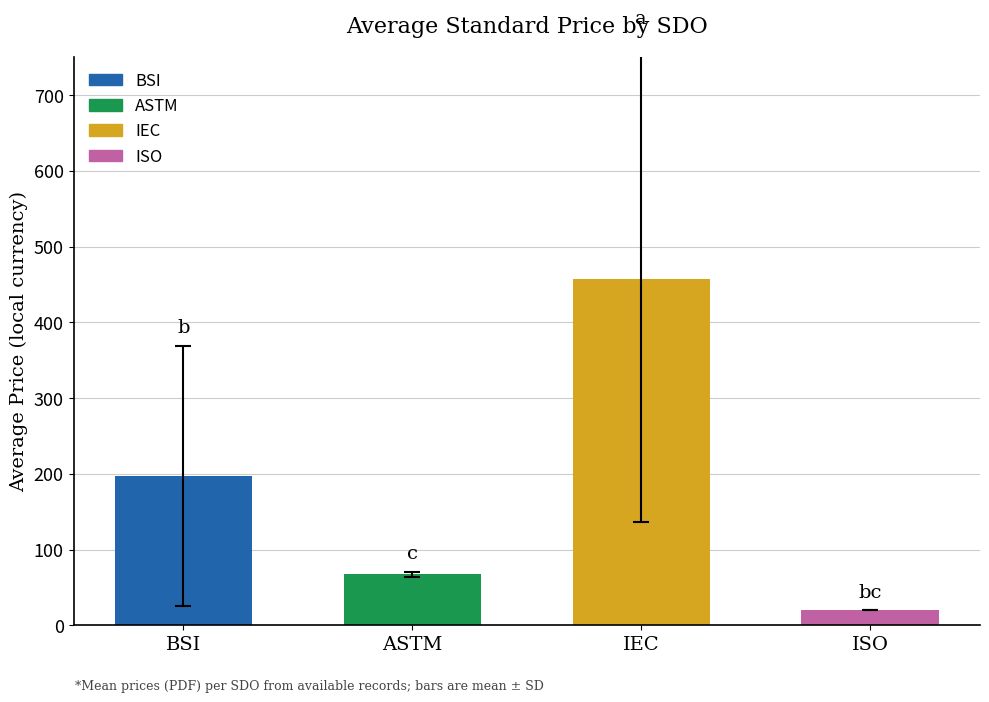

Rank the categories by value from lowest to highest.

ISO, ASTM, BSI, IEC